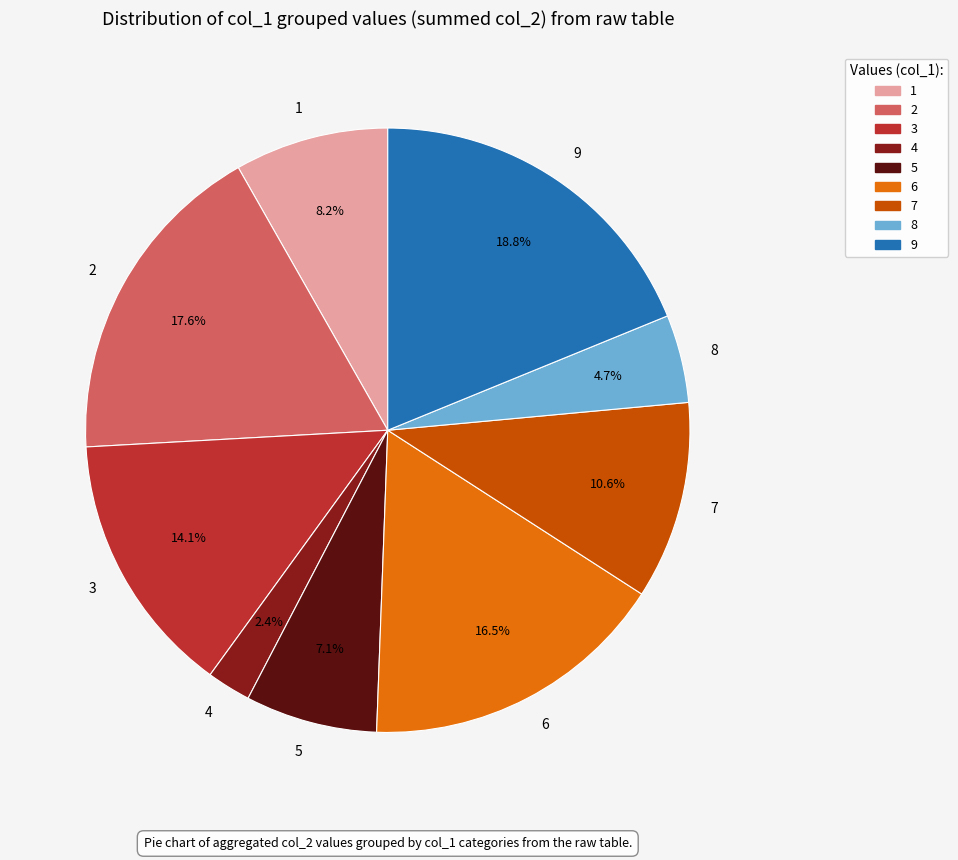

Which has a higher value, 5 or 3?

3